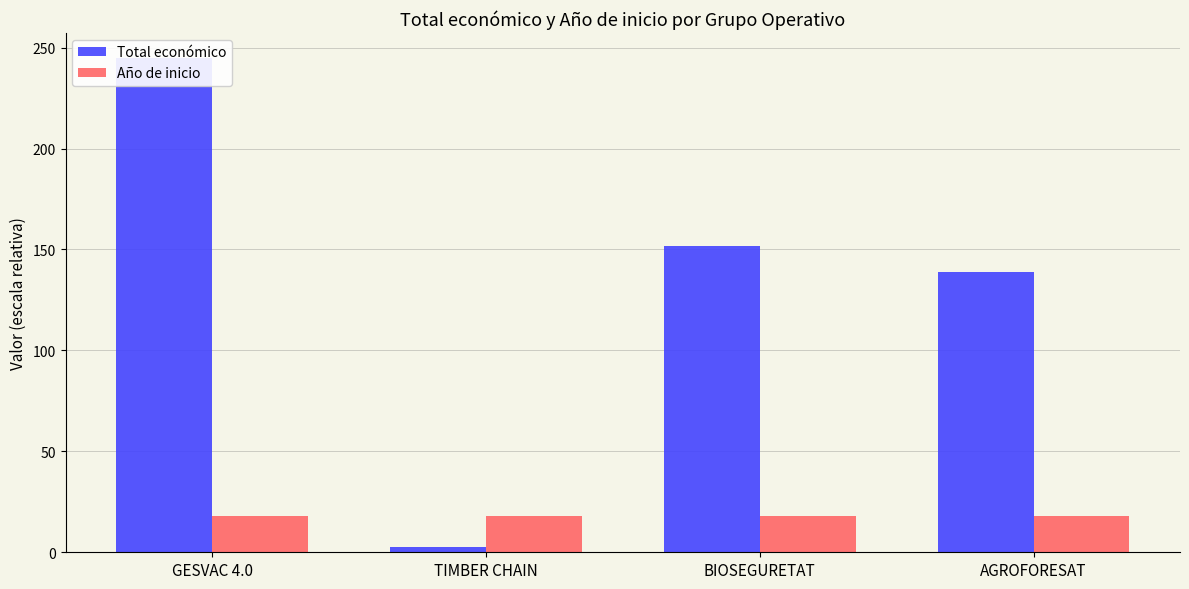

At how many categories does at least one series exceed 139?

2